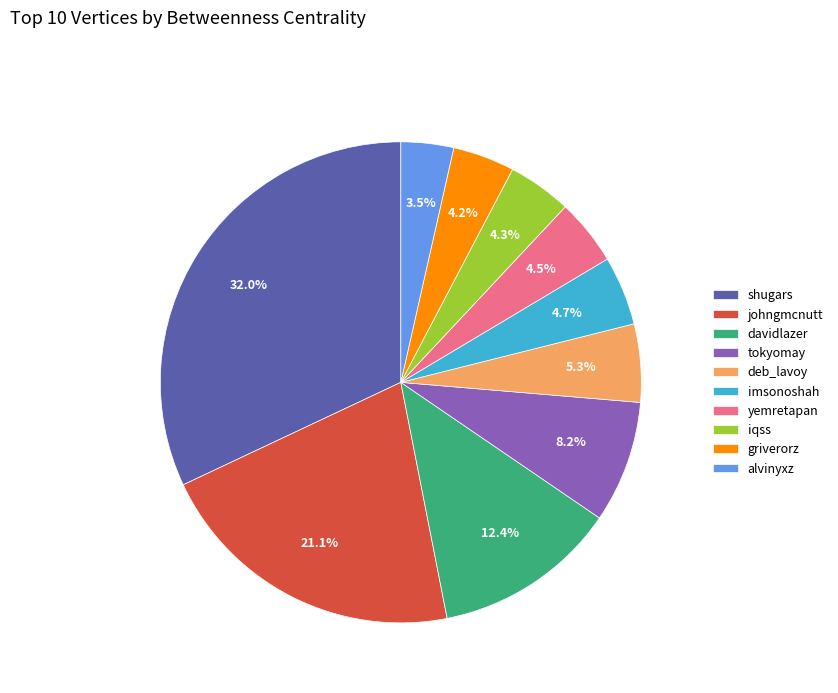

What is the largest slice in the pie chart?

shugars